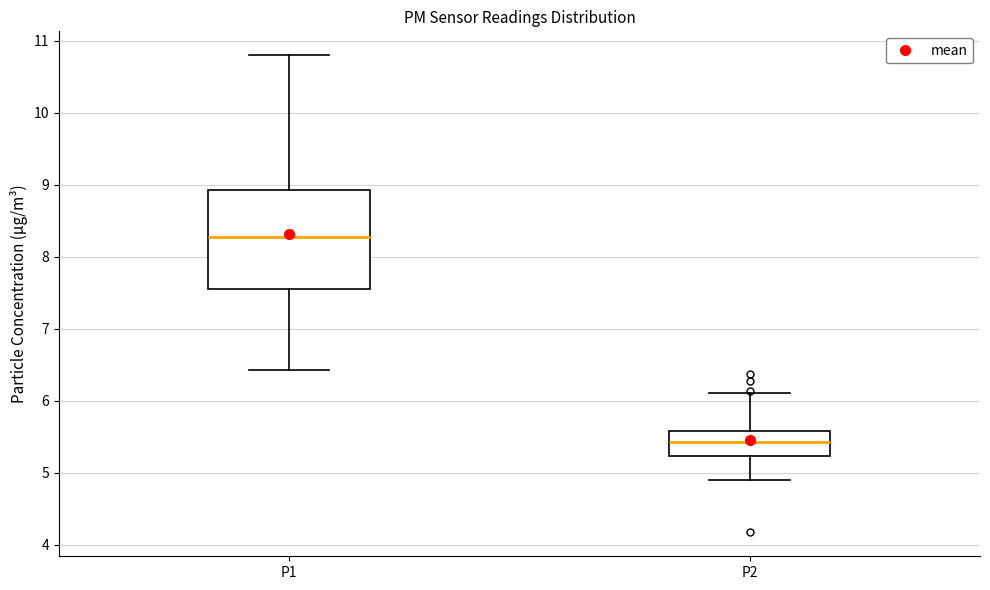

Which box's median line is the highest?

P1